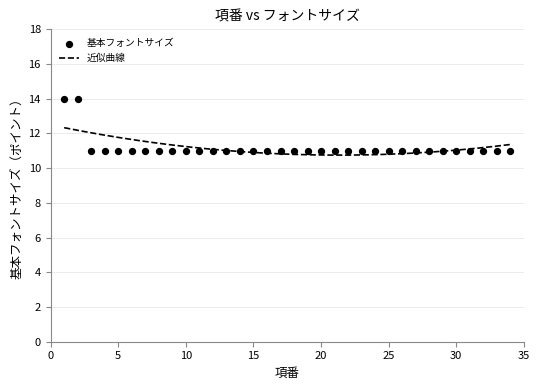

Approximately how many times larger is the value at 14 compared to 34?

1.0